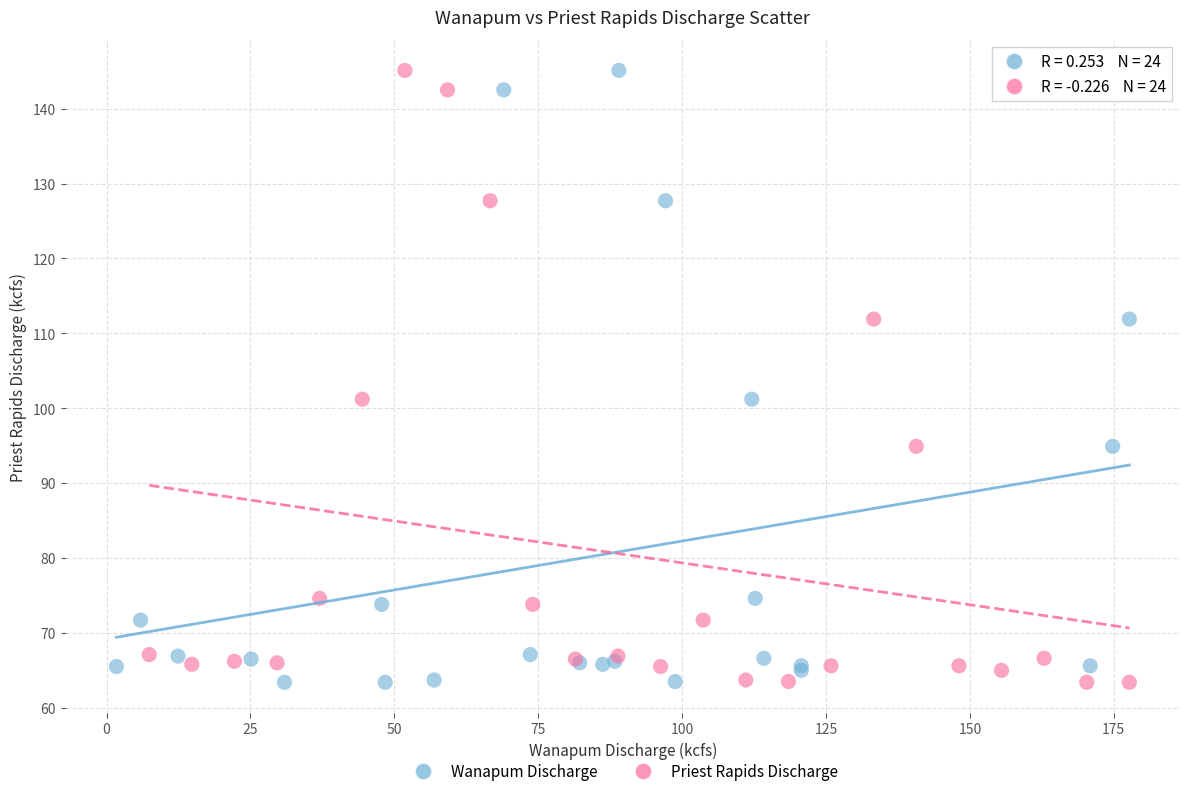

What are all the series names shown in the legend?

Wanapum Discharge, Priest Rapids Discharge